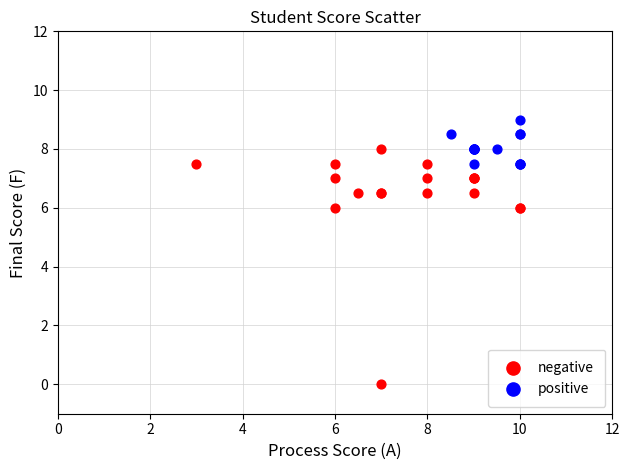

Which series has the widest spread of Y values?

negative